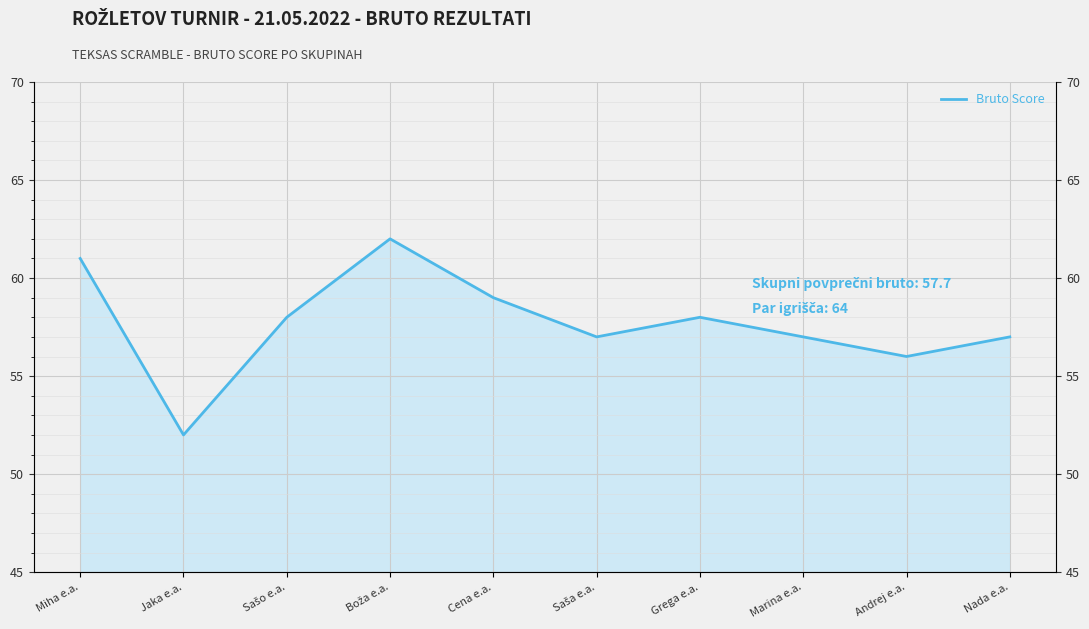

Which label corresponds to the smallest value in the chart?

Jaka e.a.